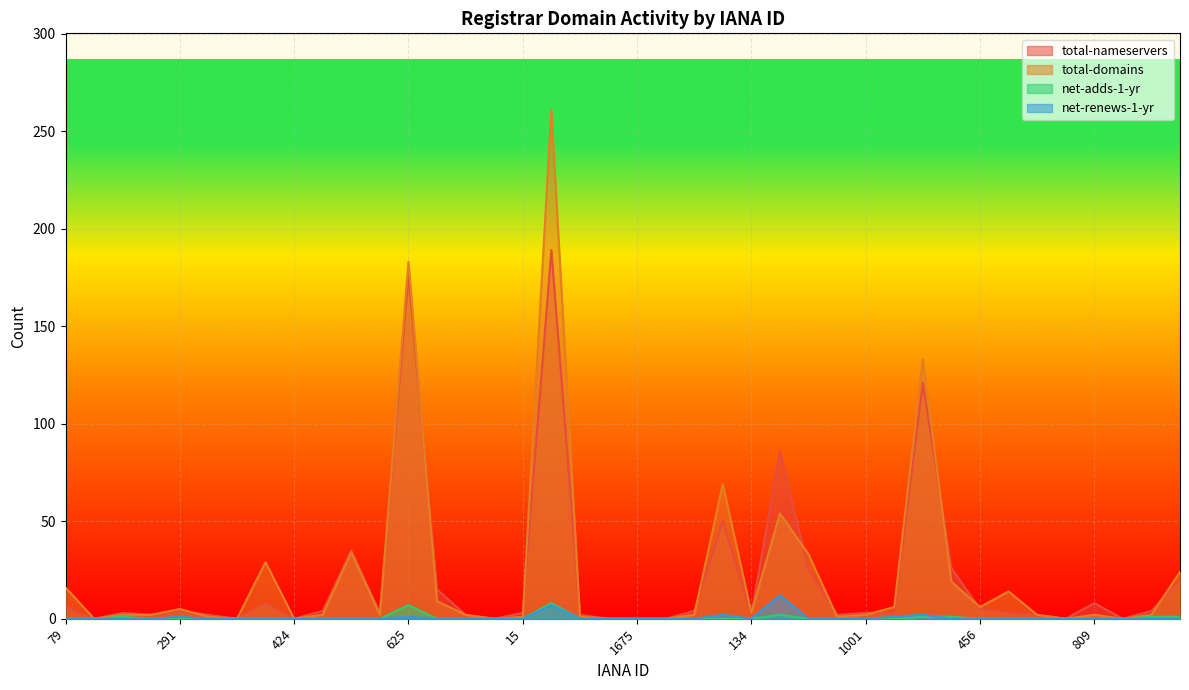

Which series has the largest range (max minus min)?

total-domains